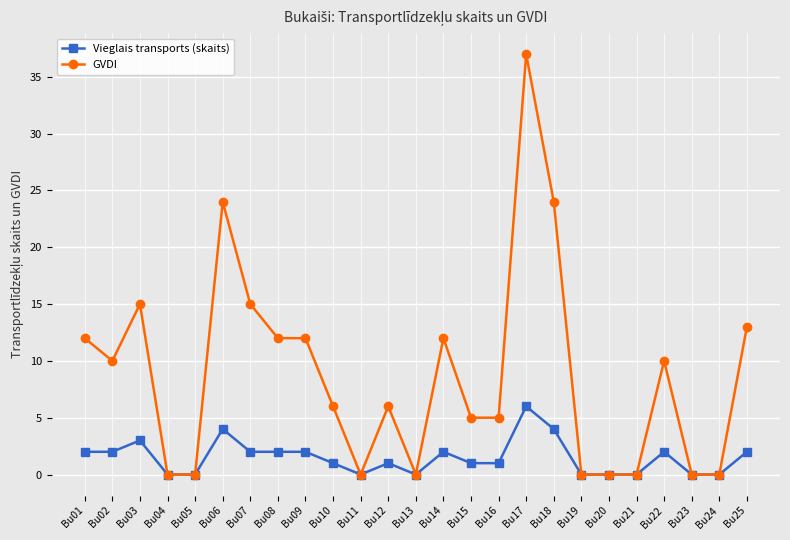

What are all the series names shown in the legend?

Vieglais transports (skaits), GVDI